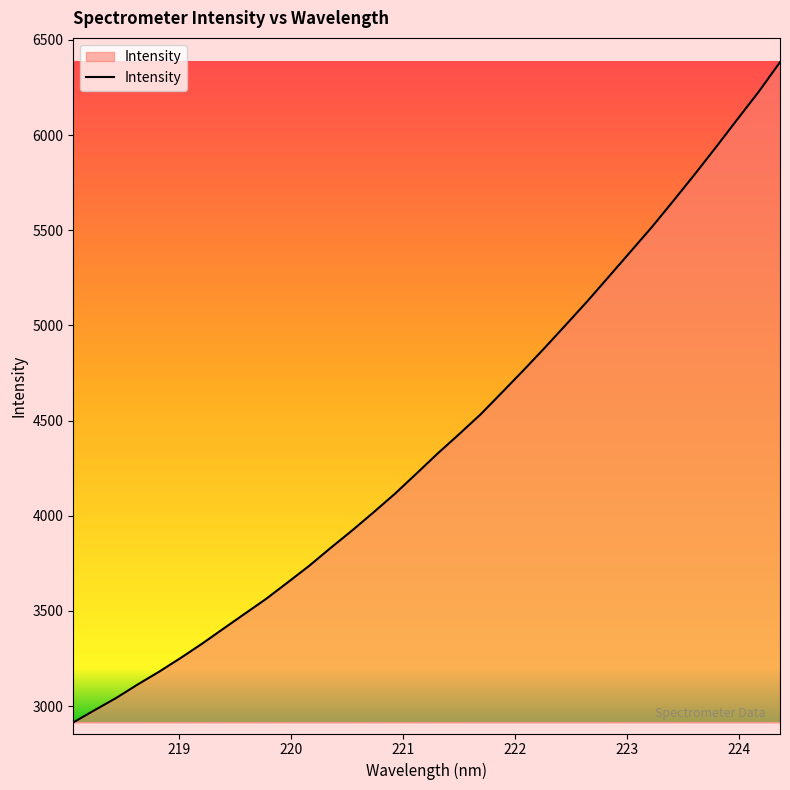

What is the minimum value shown in the chart?

2914.6